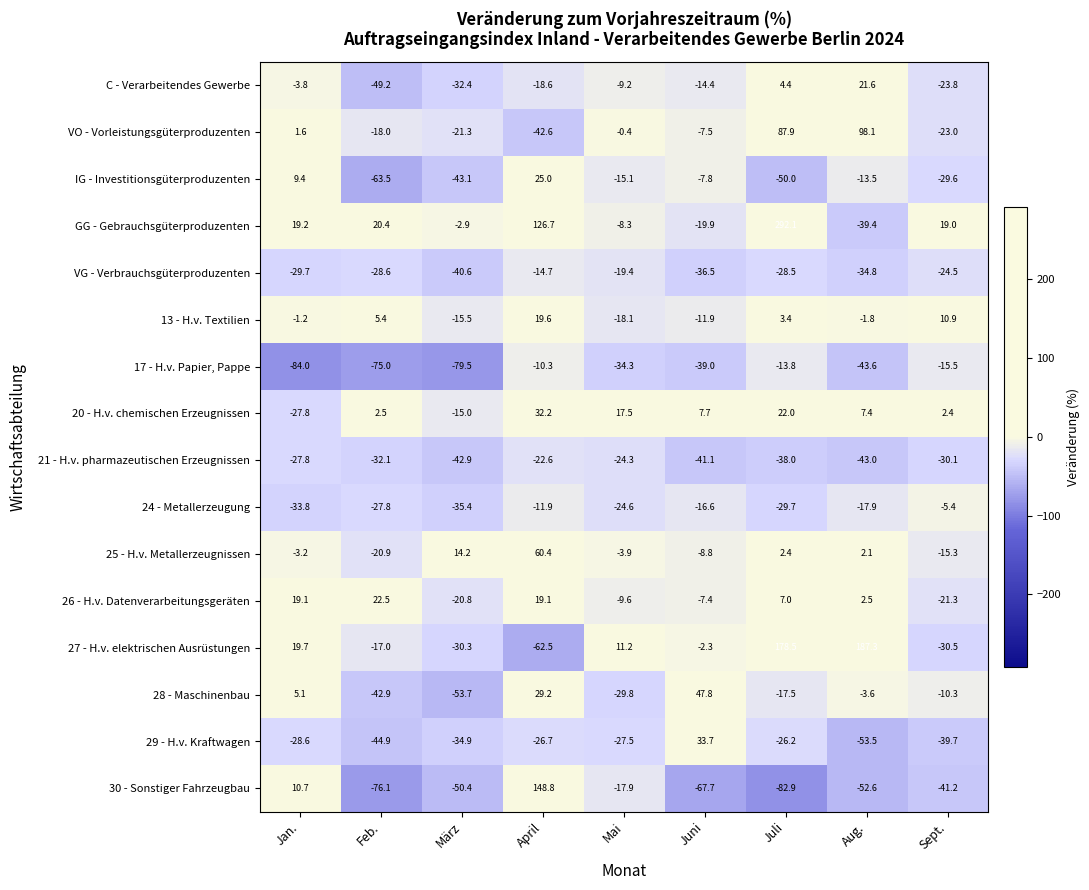

Where does the 30 - Sonstiger Fahrzeugbau series first go above -50?

Jan.